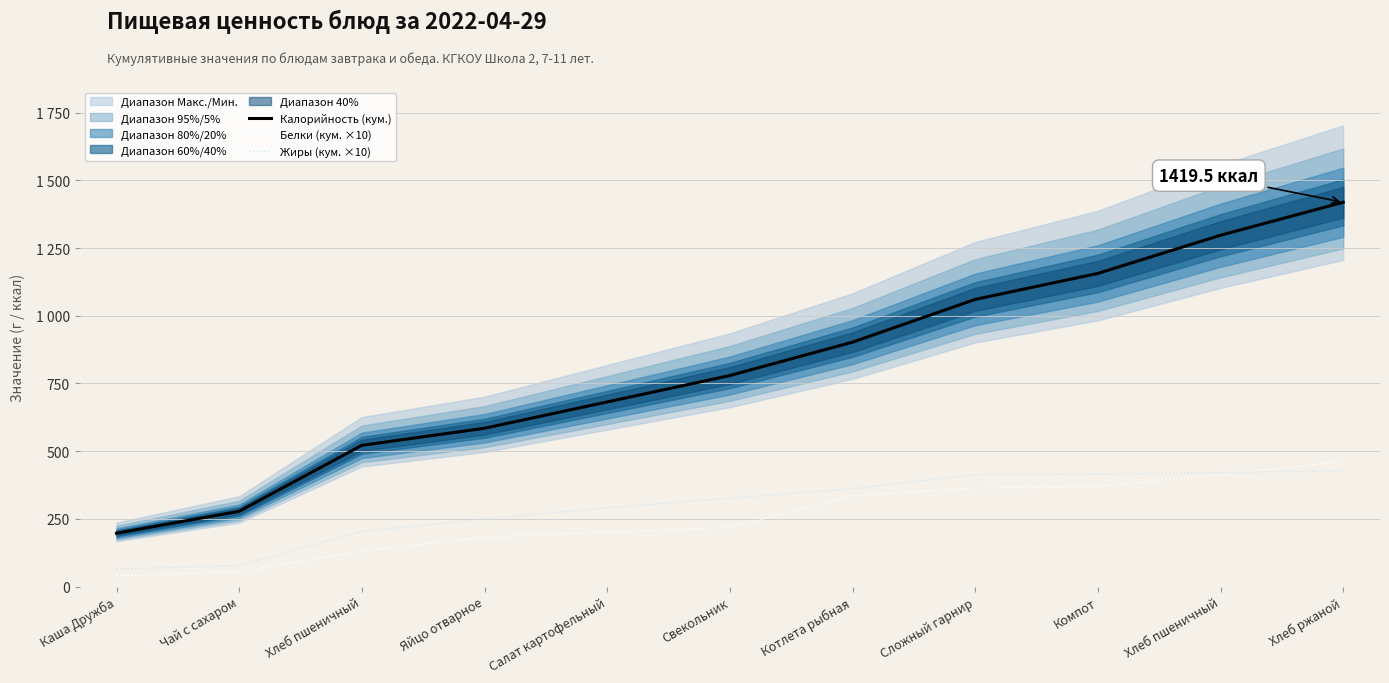

Between which two adjacent categories do Жиры (кум. ×10) and Белки (кум. ×10) first intersect?

Хлеб пшеничный and Хлеб ржаной